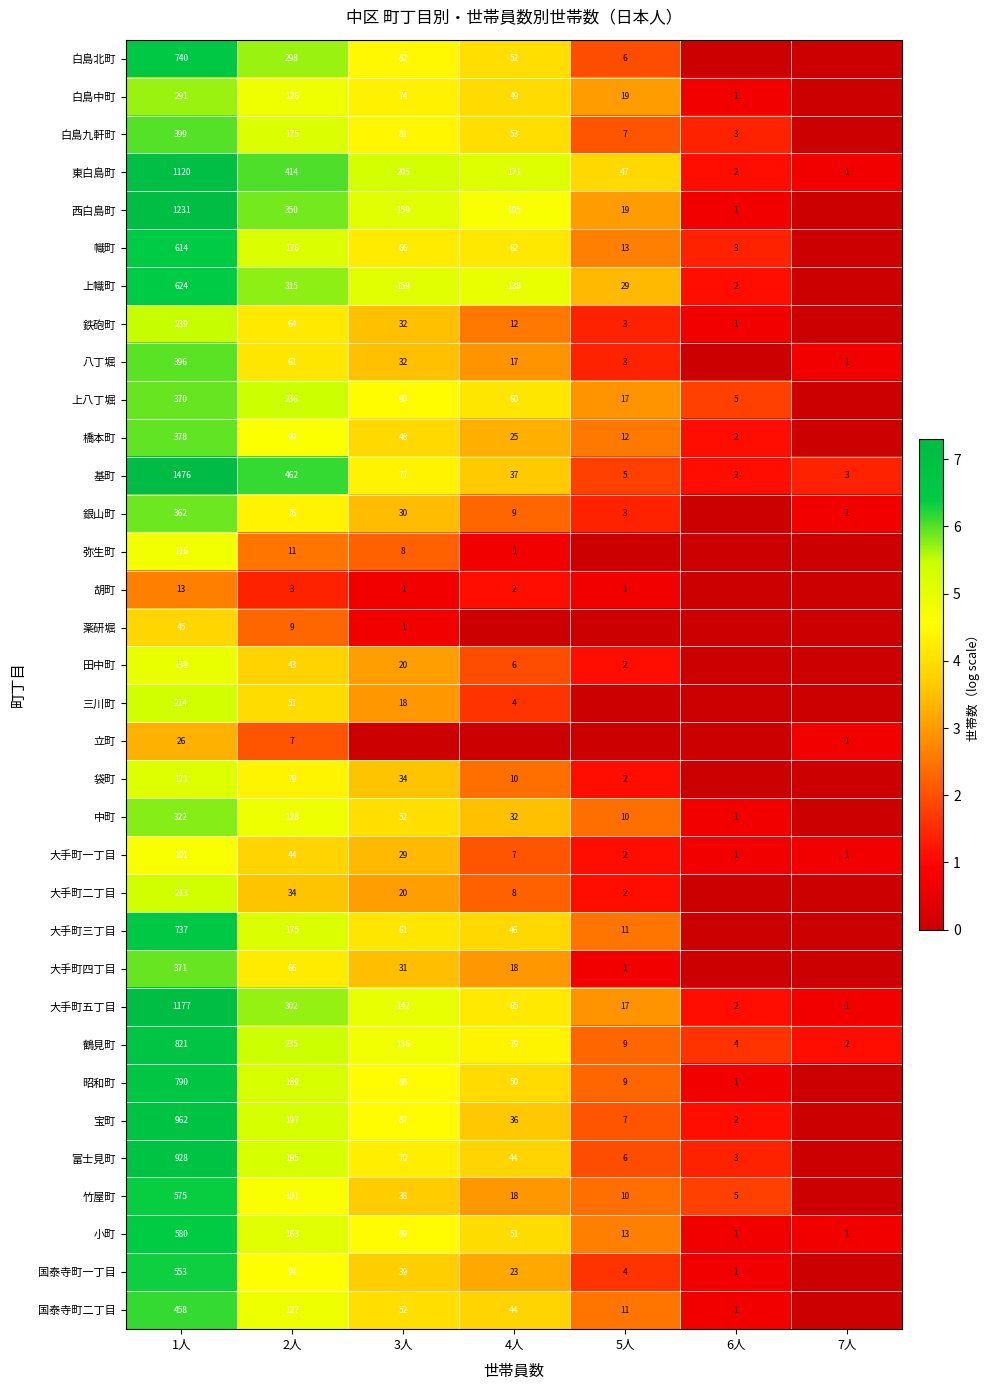

At which category is the sum across all series the highest?

1人